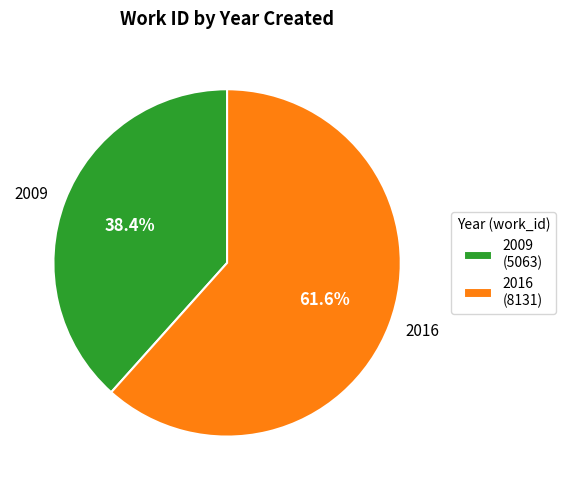

Is it true that 2016 is 62% of the pie?

True